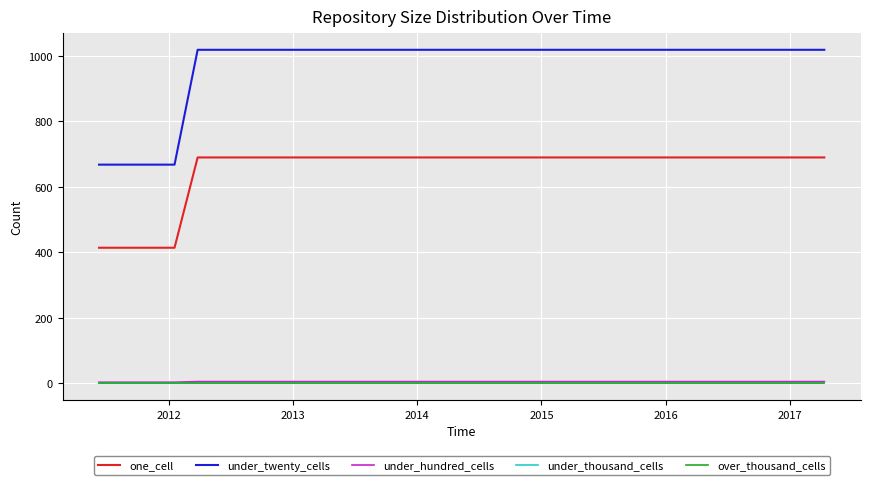

How many lines are shown in the chart?

5